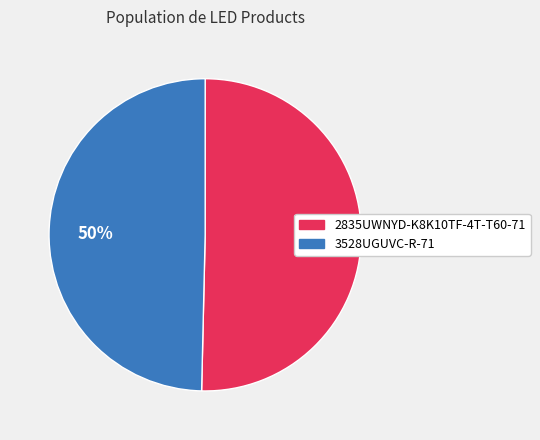

Is it true that 3528UGUVC-R-71 is 62% of the pie?

False